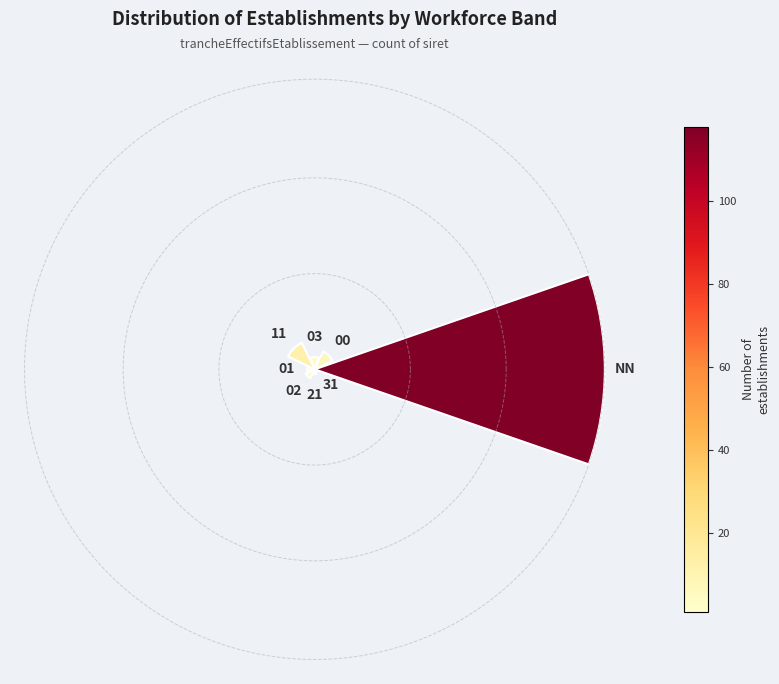

Does the chart contain any negative values?

No